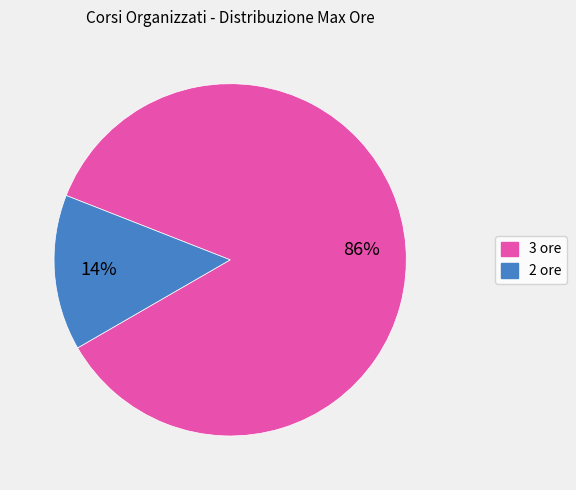

To the nearest percent, what is the average slice percentage?

50%